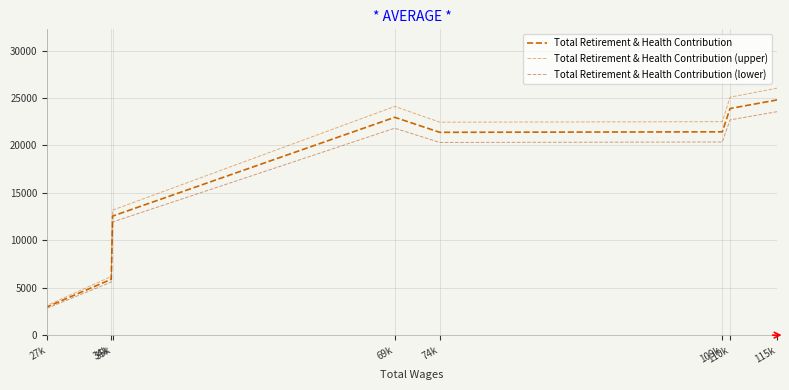

What are all the series names shown in the legend?

Total Retirement & Health Contribution, Total Retirement & Health Contribution (upper), Total Retirement & Health Contribution (lower)